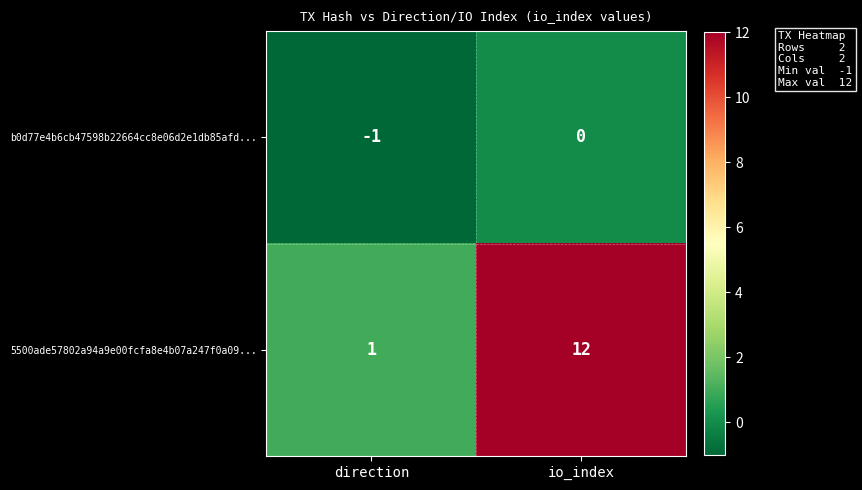

What is the minimum value shown in the chart?

-1